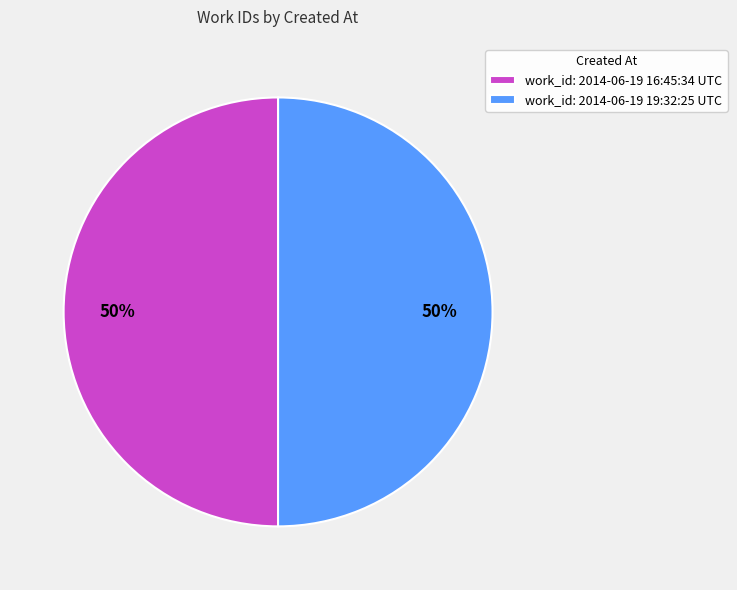

Approximately how many times larger is the value at work_id: 2014-06-19 19:32:25 UTC compared to work_id: 2014-06-19 16:45:34 UTC?

1.0